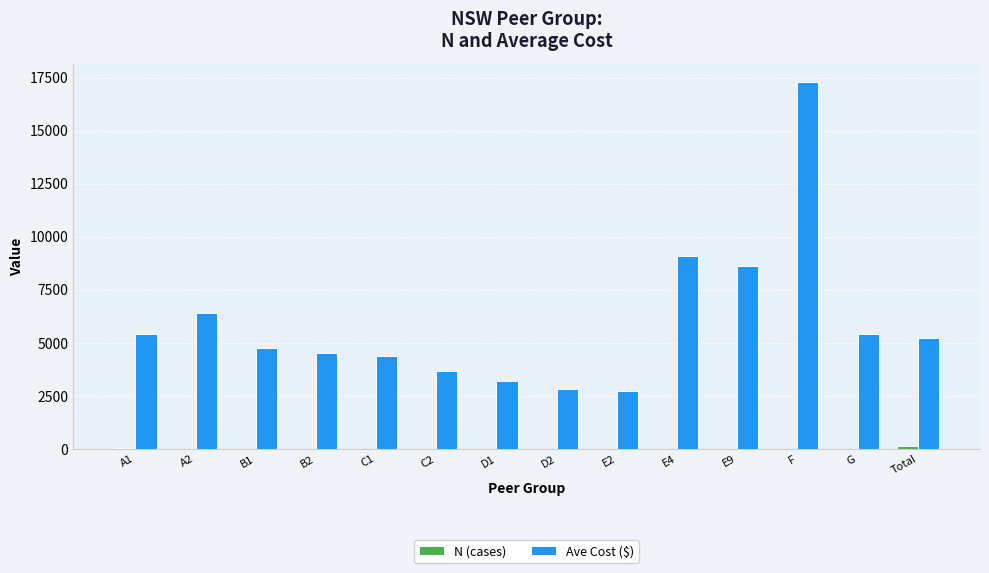

Which category has the highest value across all series?

F